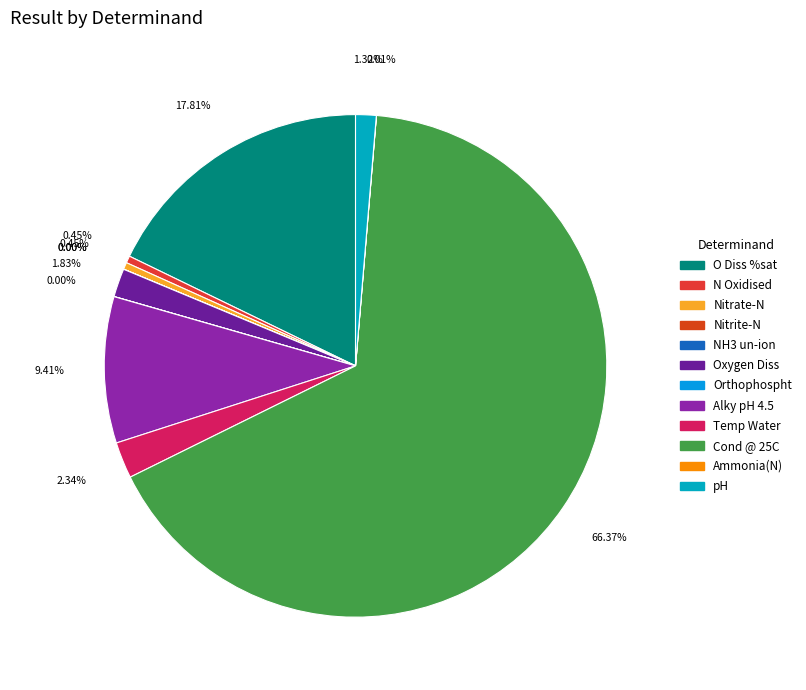

The O Diss %sat slice represents 18% of the pie. True or false?

True